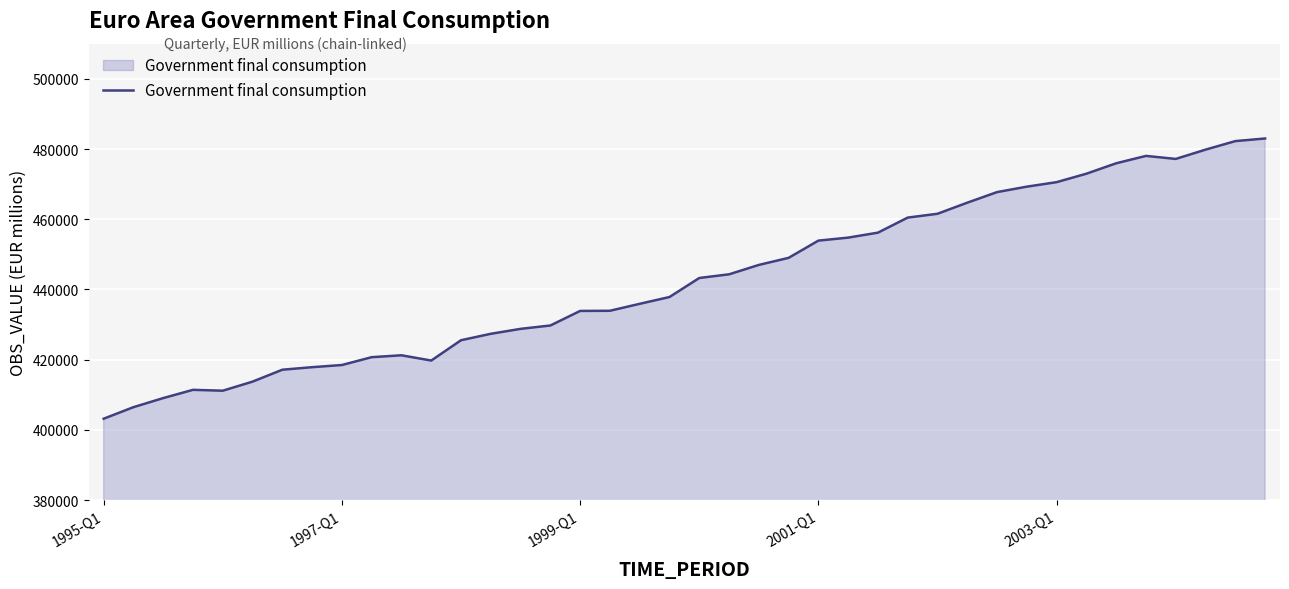

What is the maximum value shown in the chart?

482997.8